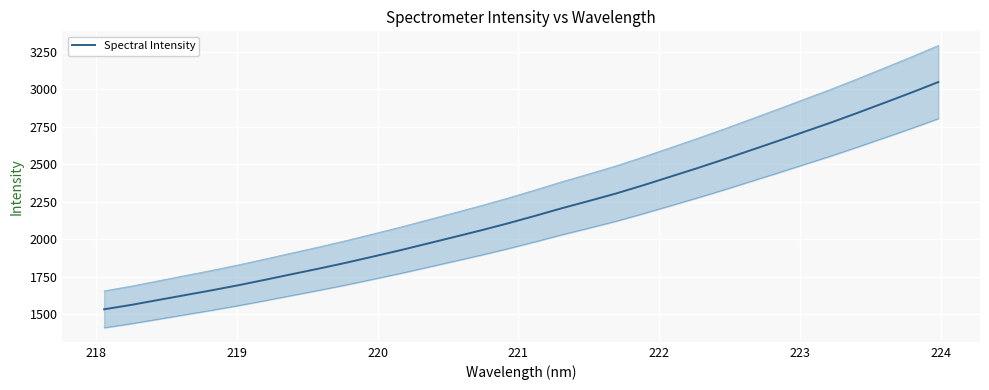

What is the lowest value of the Spectral Intensity series?

1533.9